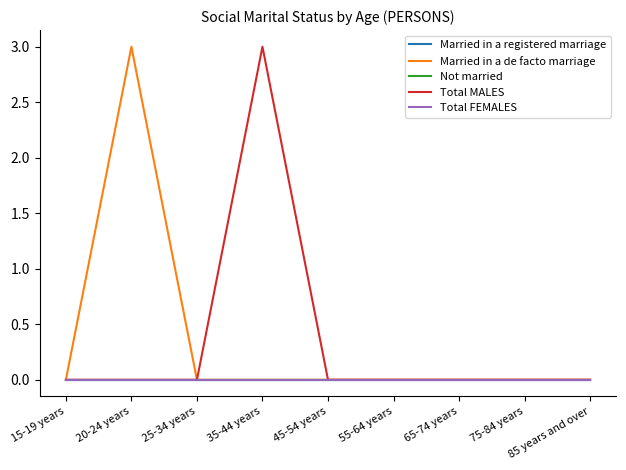

At which category does the chart reach its peak across all series?

20-24 years